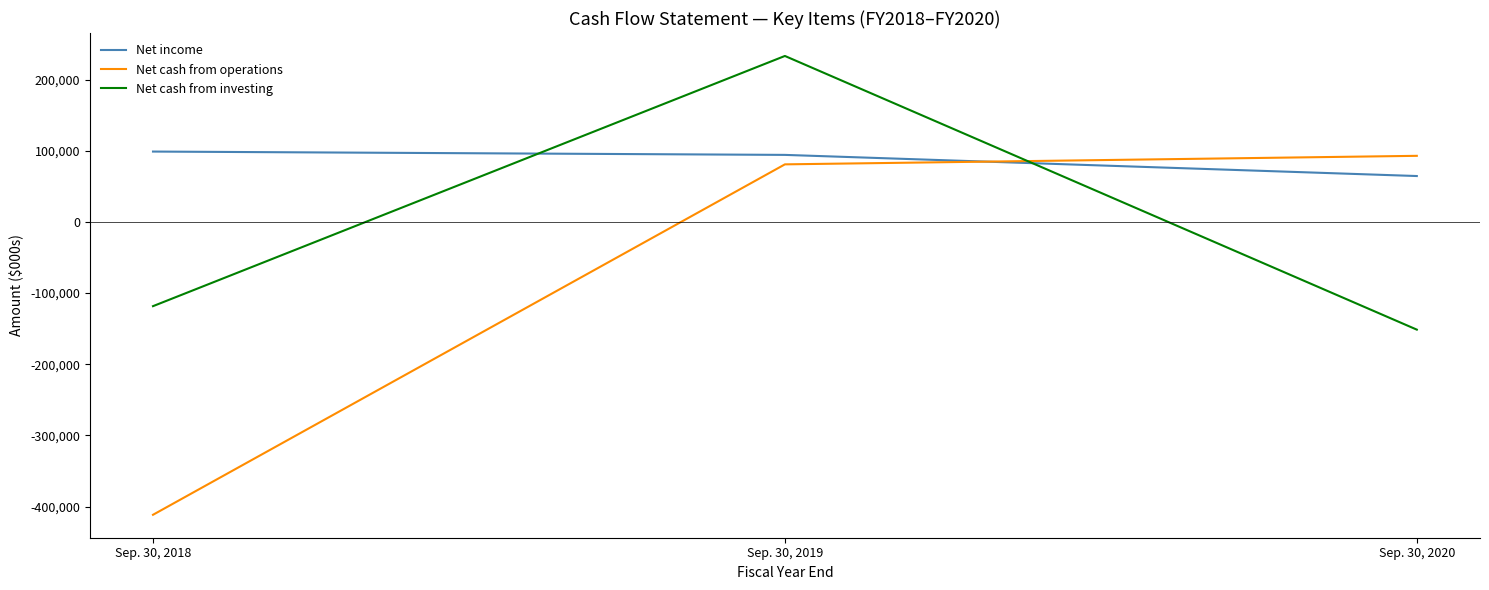

Is it true that Net cash from investing equals 416670 at Sep. 30, 2019?

False